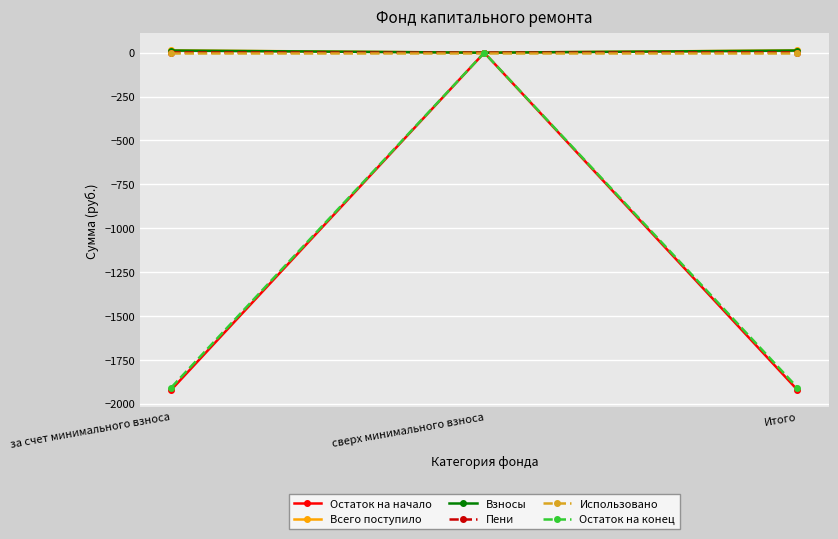

How many values in the Остаток на начало series are below -1920?

2